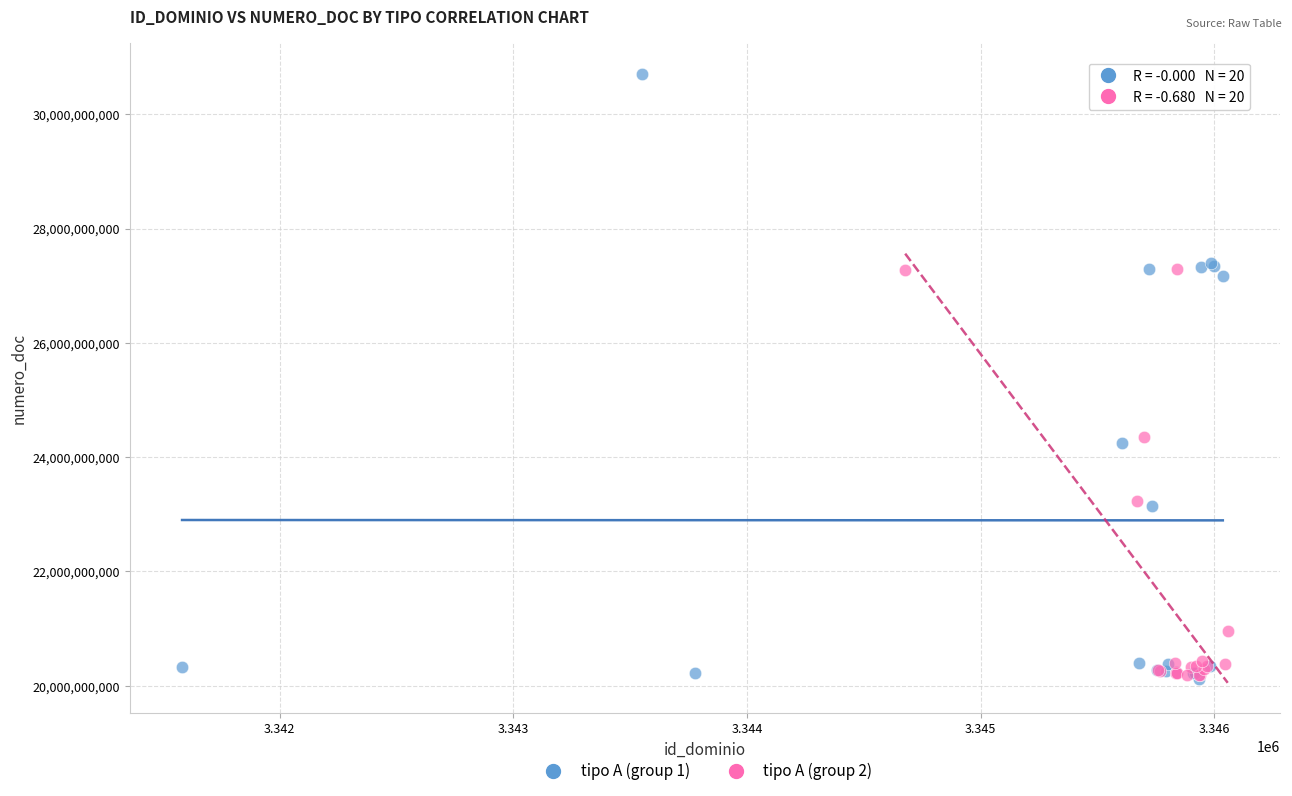

Which series has the widest spread of Y values?

tipo A (group 1)